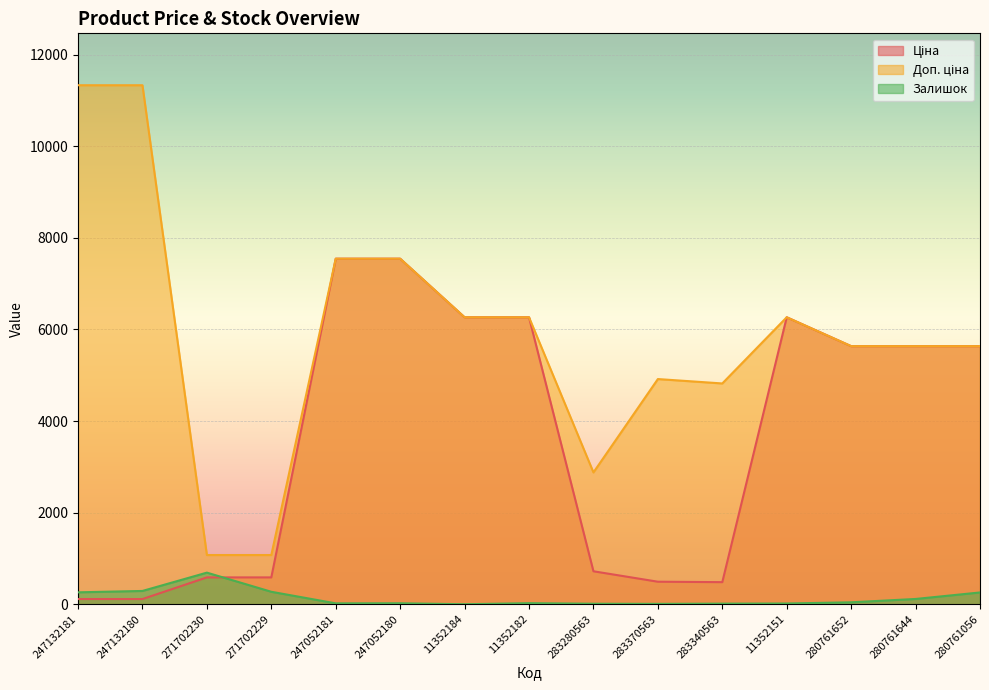

How many series are shown in this chart?

3